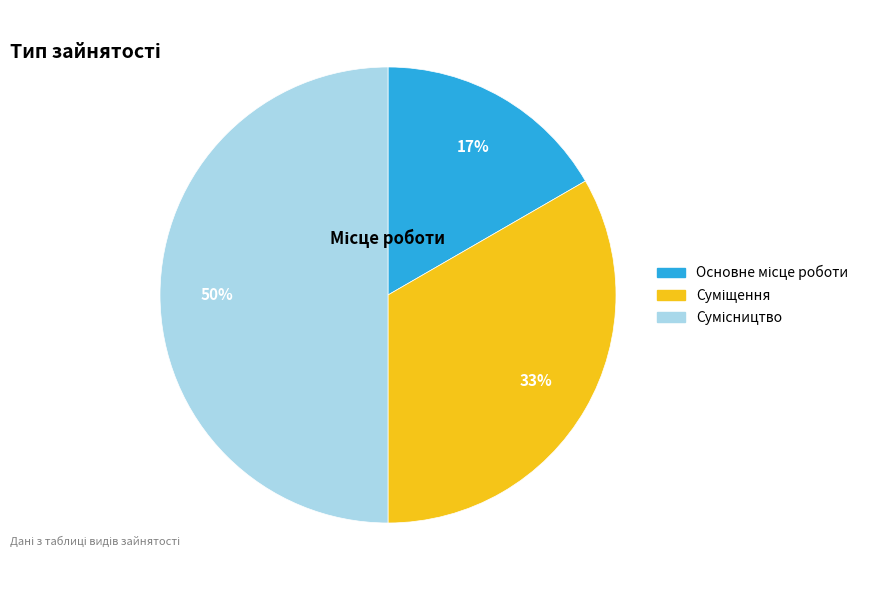

To the nearest percent, what is the difference between the largest and smallest slice percentages?

33%